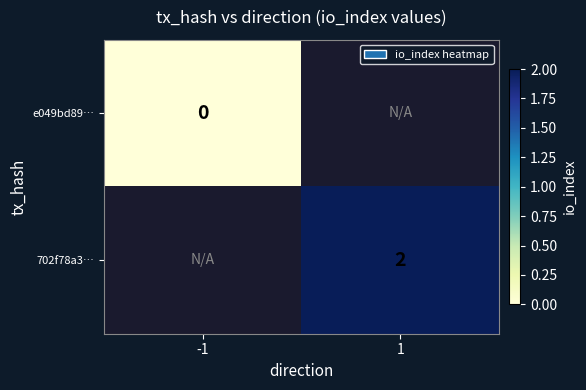

The value of 702f78a3… at 1 is 2. True or false?

True